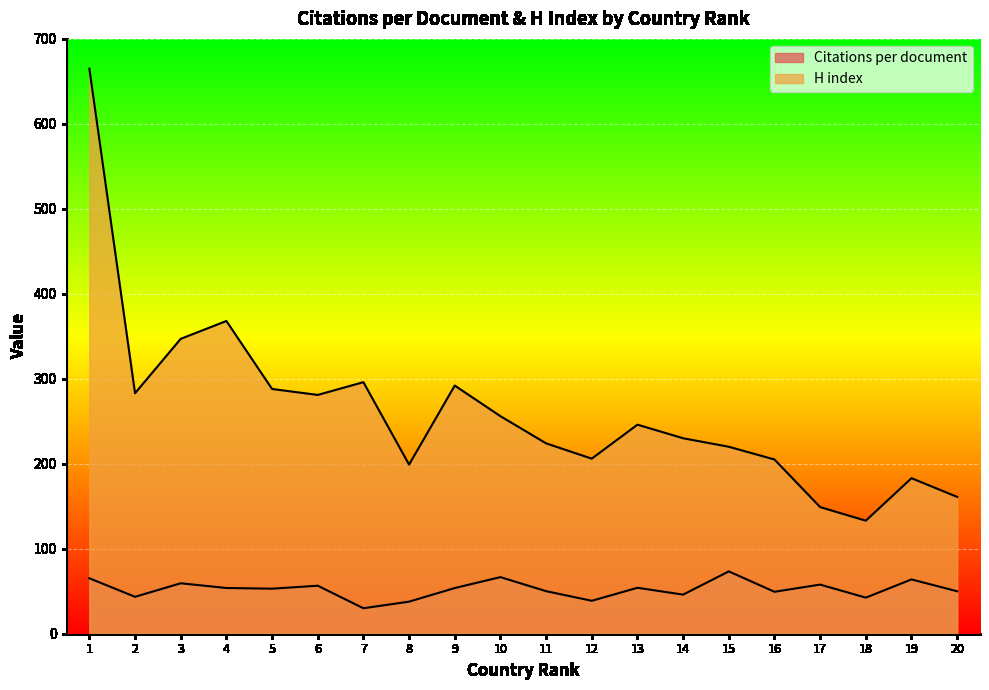

At how many categories does at least one series exceed 363?

2